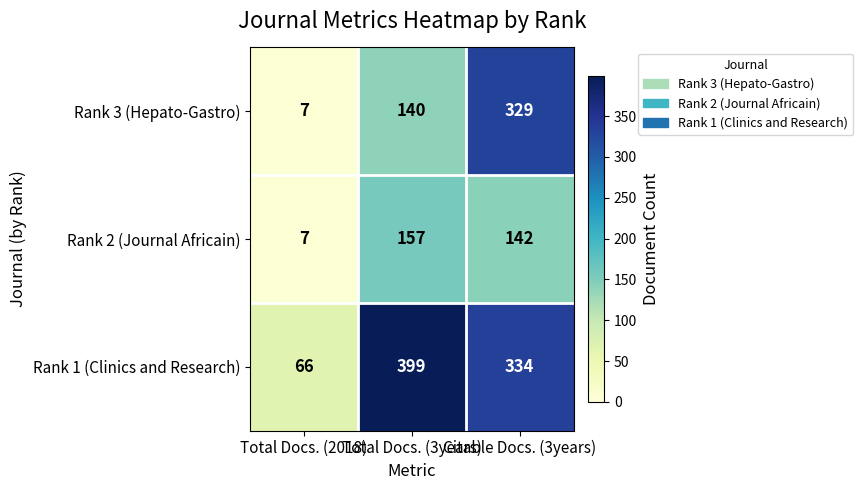

What is the difference between the highest and lowest values at Total Docs. (2018)?

59